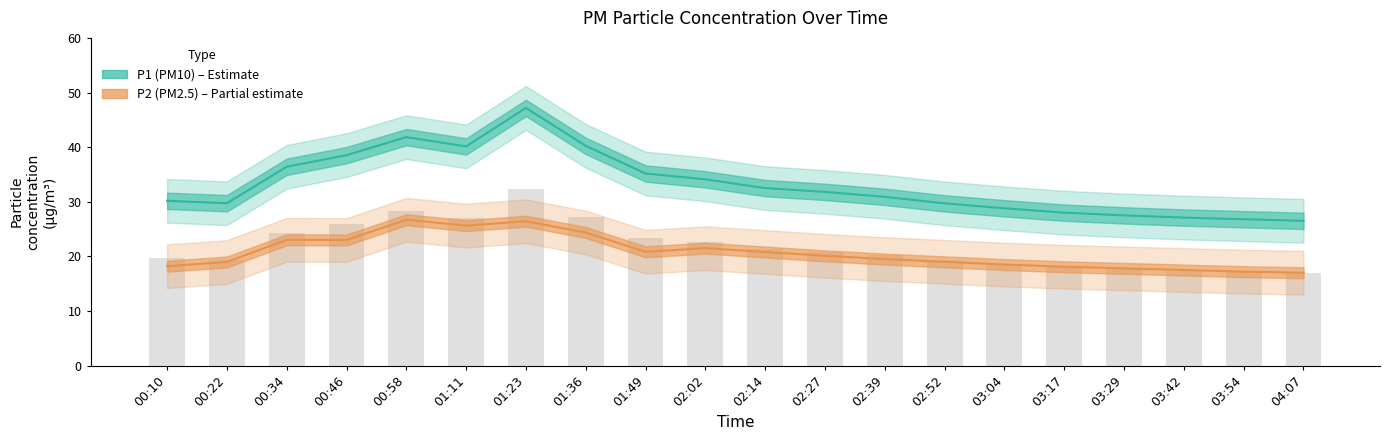

What position from the right is 03:54?

2